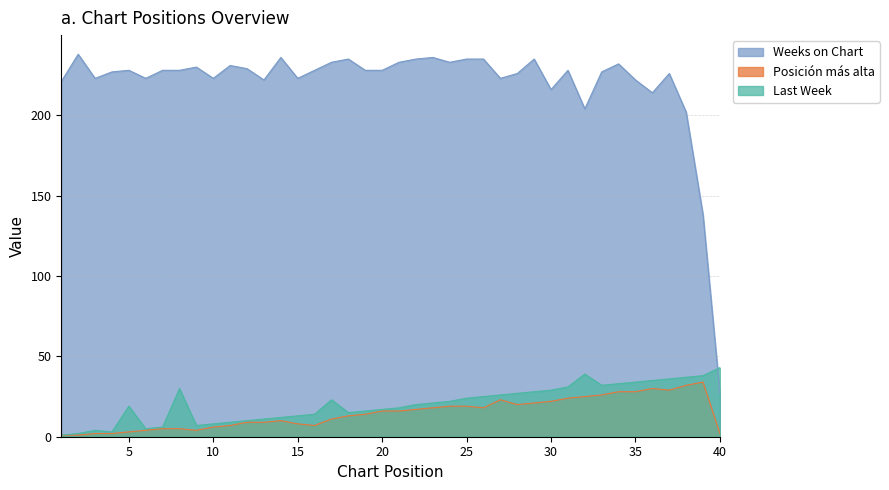

At which label is Posición más alta closest to 17?

22